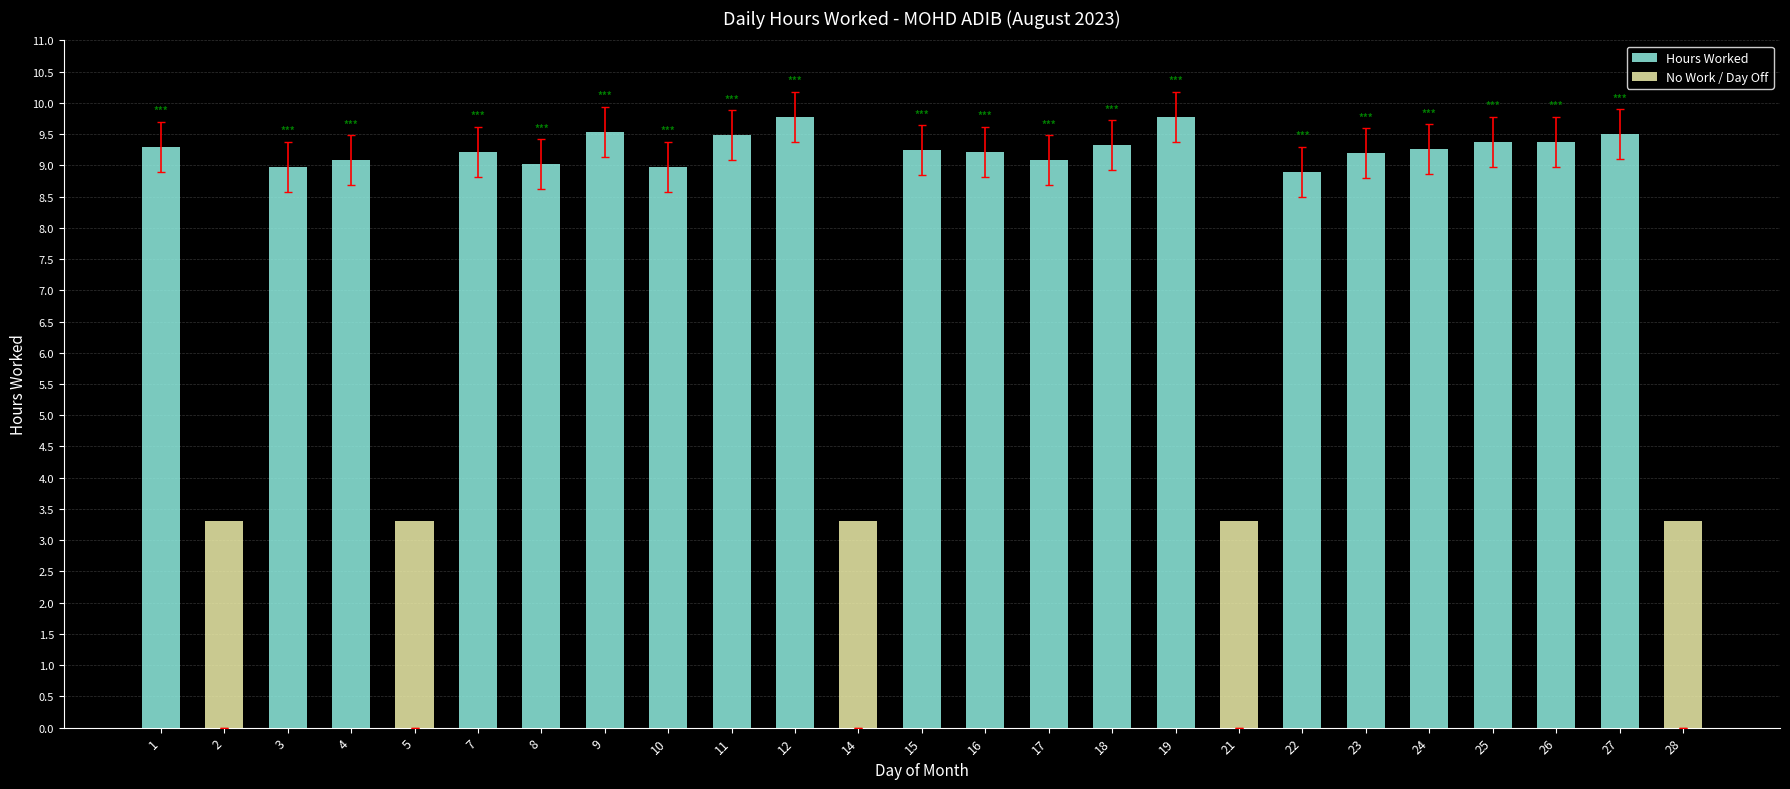

At which category is the sum across all series the highest?

12